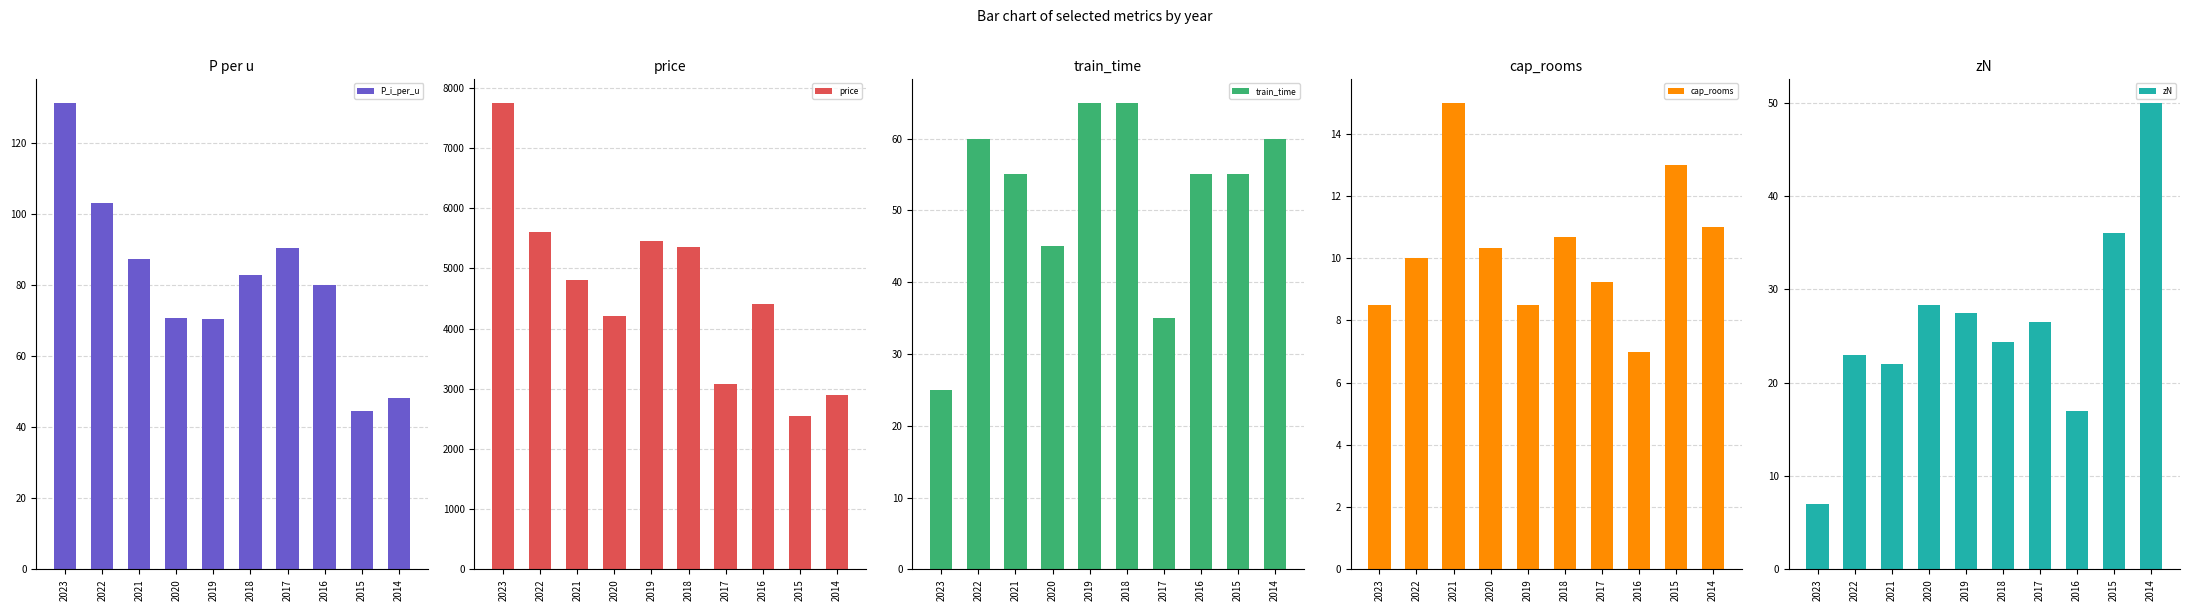

Reading left to right, extract all data points from this chart.

P_i_per_u: 2023=131.2	2022=103.1	2021=87.3	2020=70.8	2019=70.4	2018=82.8	2017=90.4	2016=80.0	2015=44.6	2014=48.3
price: 2023=7750.0	2022=5600.0	2021=4800.0	2020=4200.0	2019=5450.0	2018=5350.0	2017=3075.0	2016=4400.0	2015=2550.0	2014=2900.0
train_time: 2023=25.0	2022=60.0	2021=55.0	2020=45.0	2019=65.0	2018=65.0	2017=35.0	2016=55.0	2015=55.0	2014=60.0
cap_rooms: 2023=8.5	2022=10.0	2021=15.0	2020=10.3	2019=8.5	2018=10.7	2017=9.2	2016=7.0	2015=13.0	2014=11.0
zN: 2023=7.0	2022=23.0	2021=22.0	2020=28.3	2019=27.5	2018=24.3	2017=26.5	2016=17.0	2015=36.0	2014=50.0